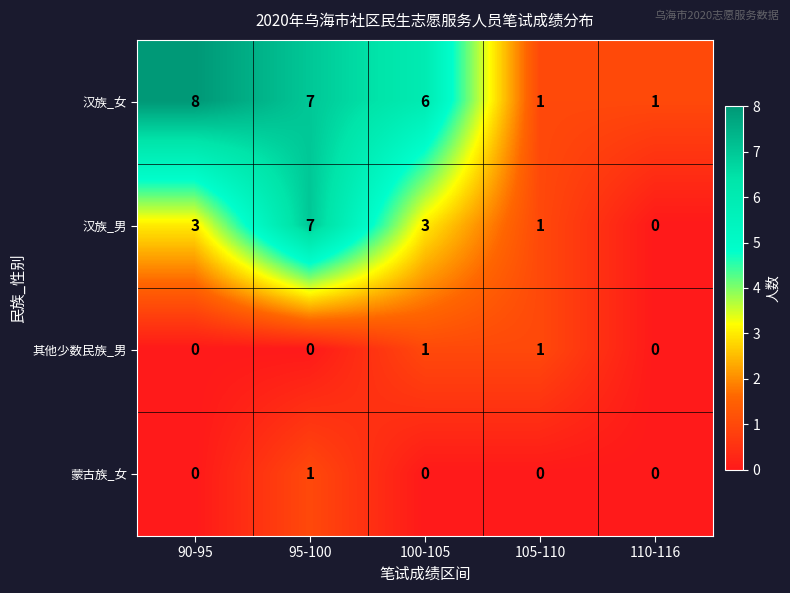

Between 90-95 and 110-116, which series saw the biggest shift?

汉族_女